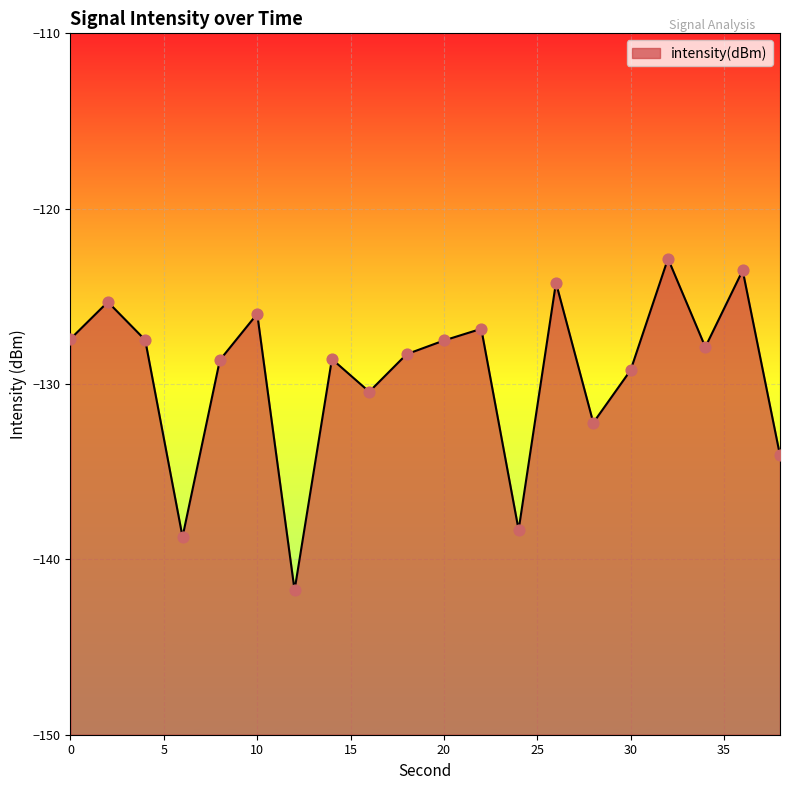

Between 12 and 20, which is larger?

20